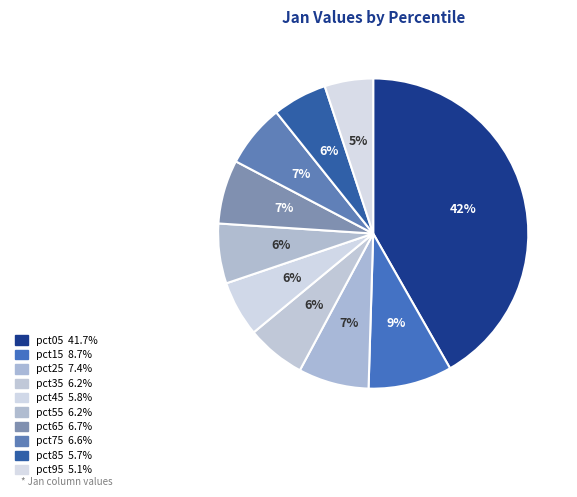

To the nearest percent, what is the difference between the largest and smallest slice percentages?

37%